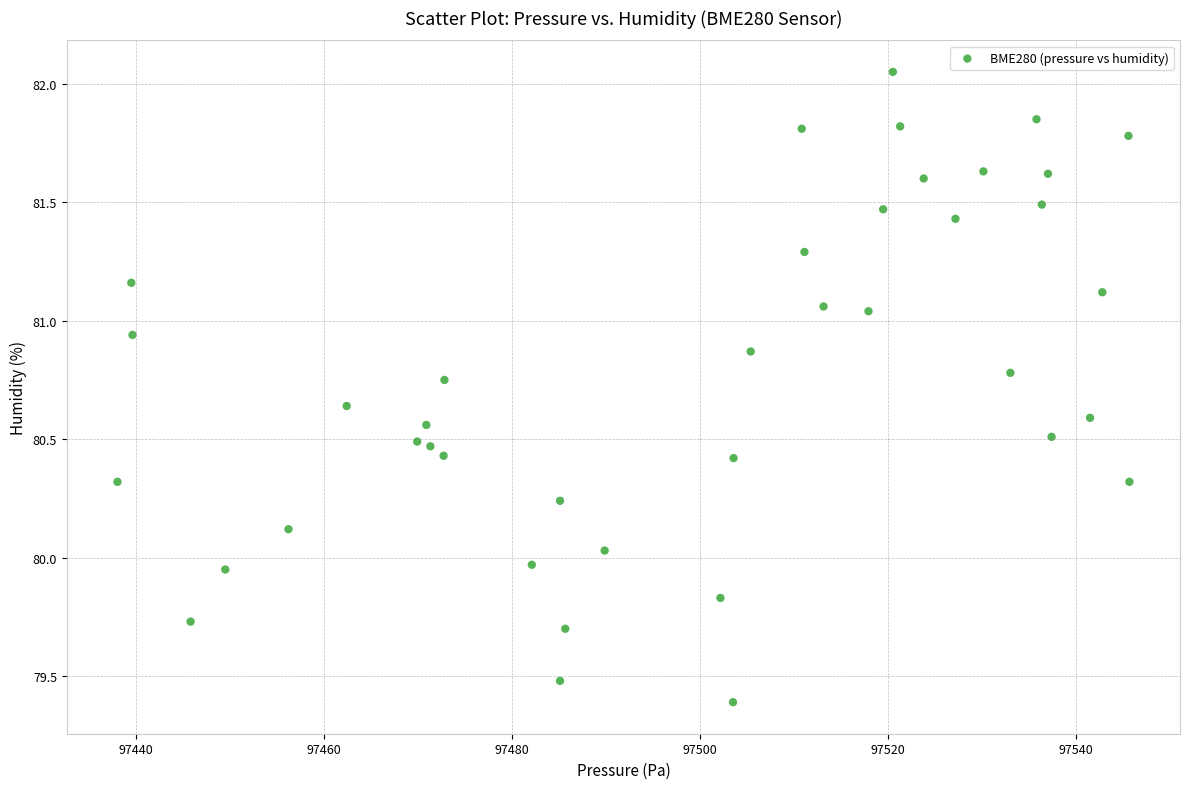

What is the range of X values (max minus min)?

107.6